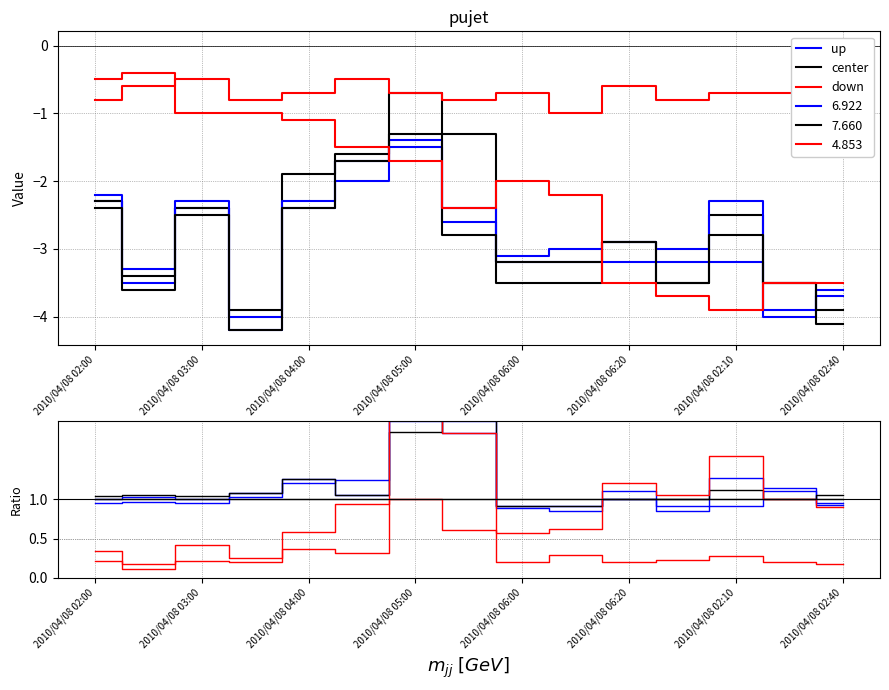

What is the greatest value displayed?

2.0